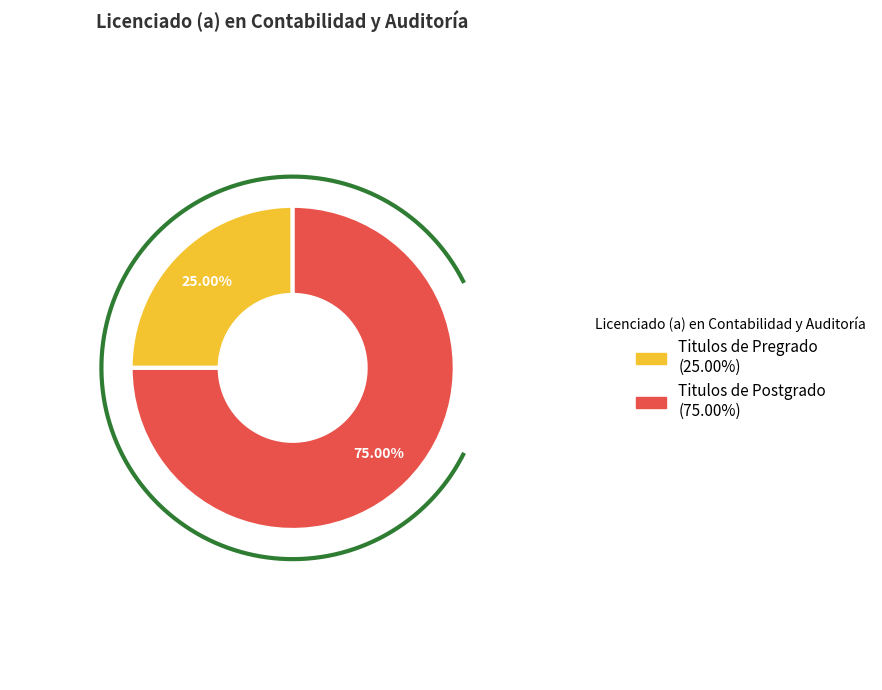

To the nearest percent, what portion does Titulos de Postgrado represent?

75%